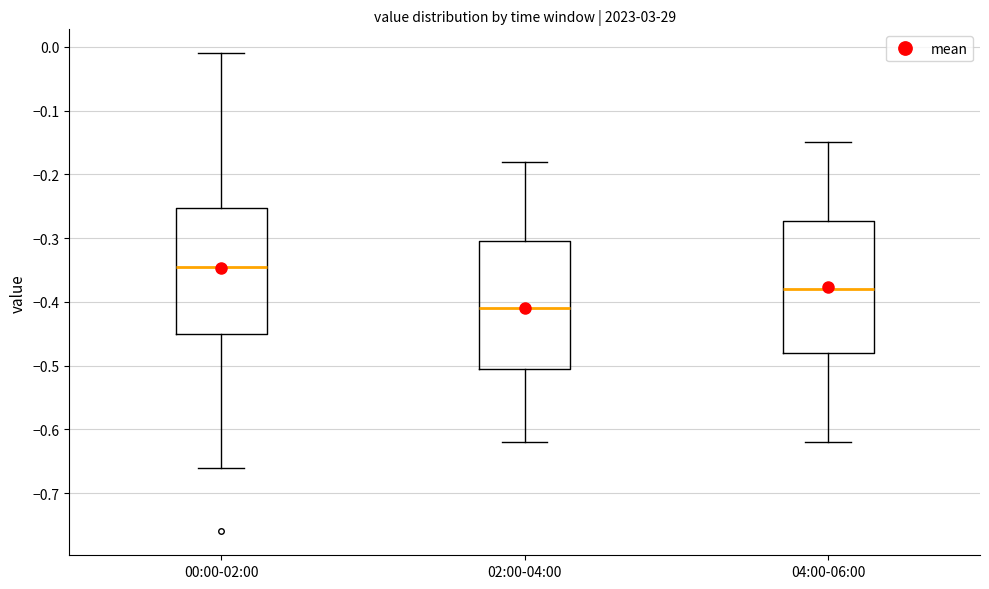

Which box's median line is the lowest?

02:00-04:00